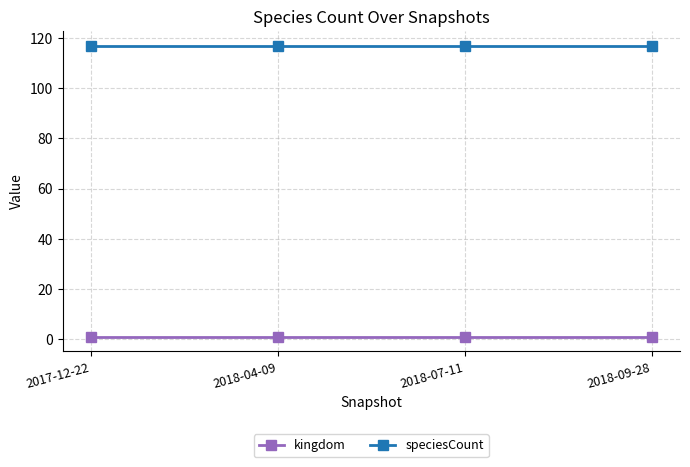

What is the label of the 3rd point from the right?

2018-04-09